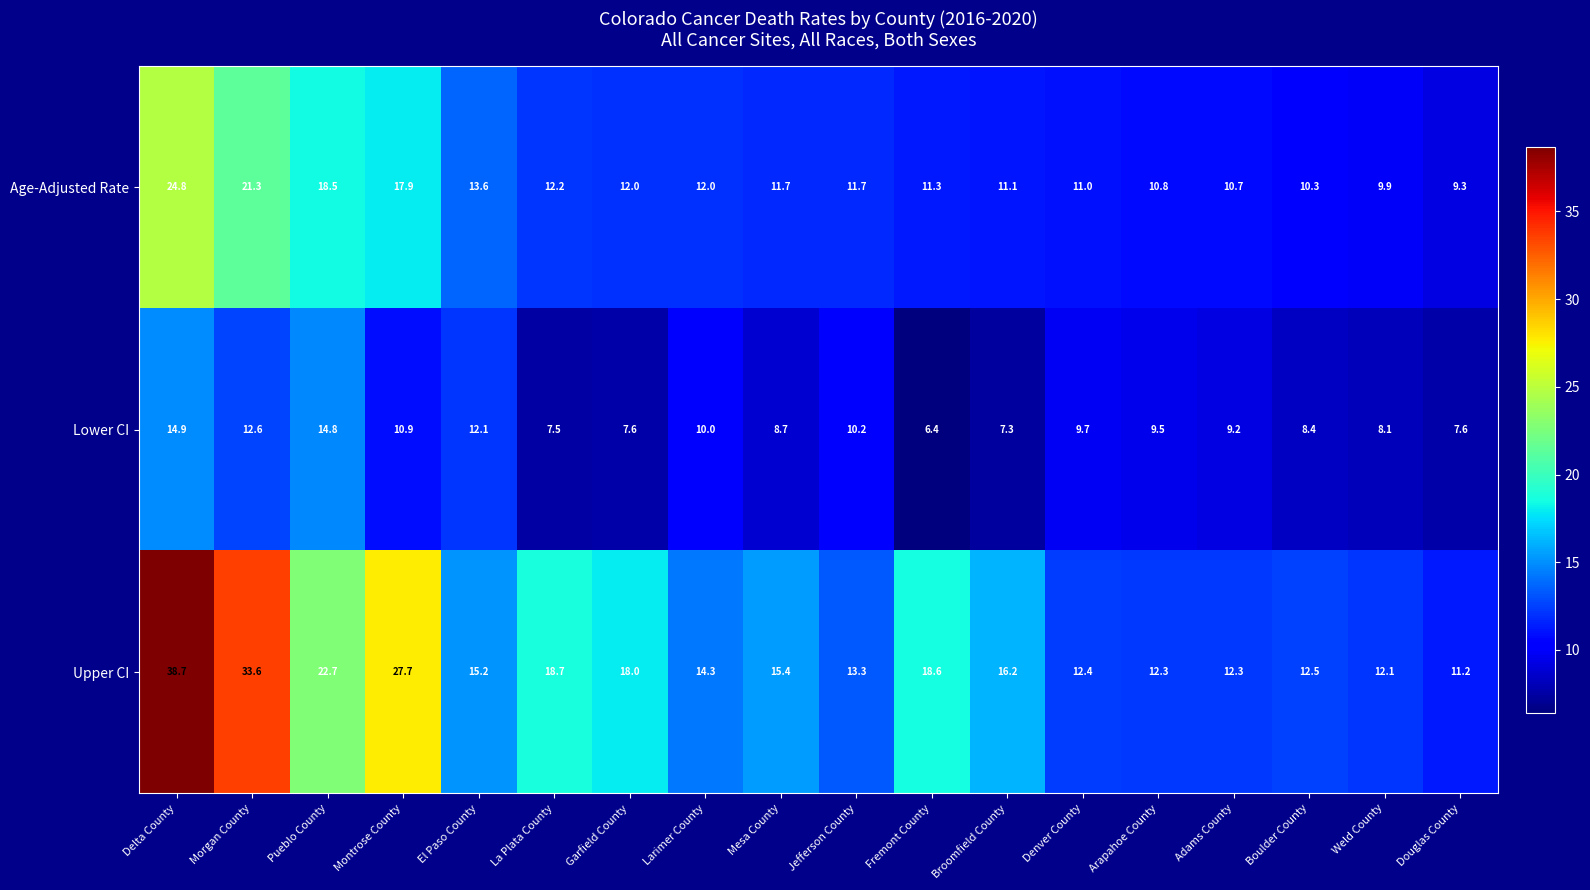

Which series has the widest spread of values?

Upper CI